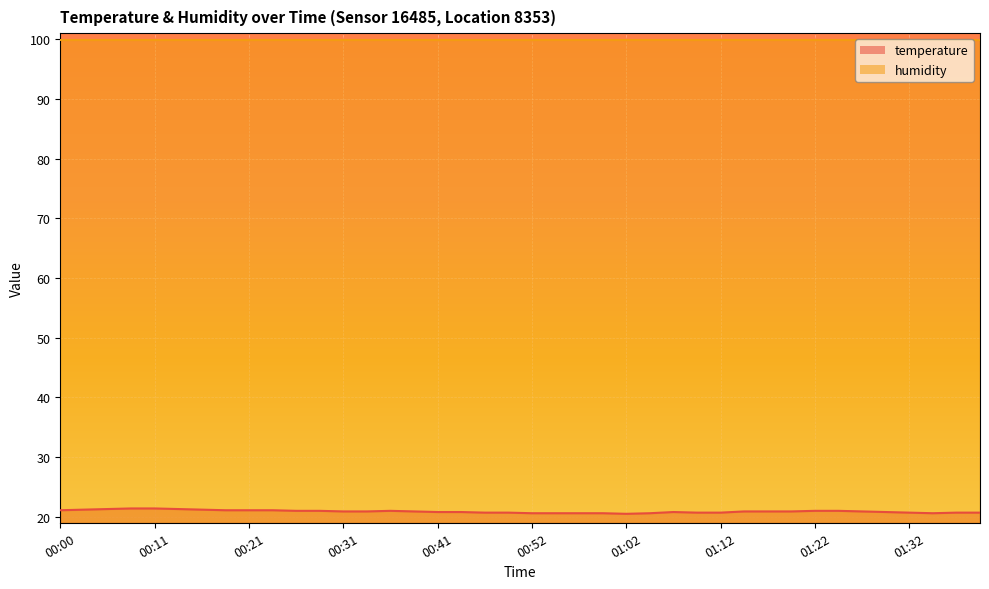

The value of temperature at 00:11 is 33.7. True or false?

False